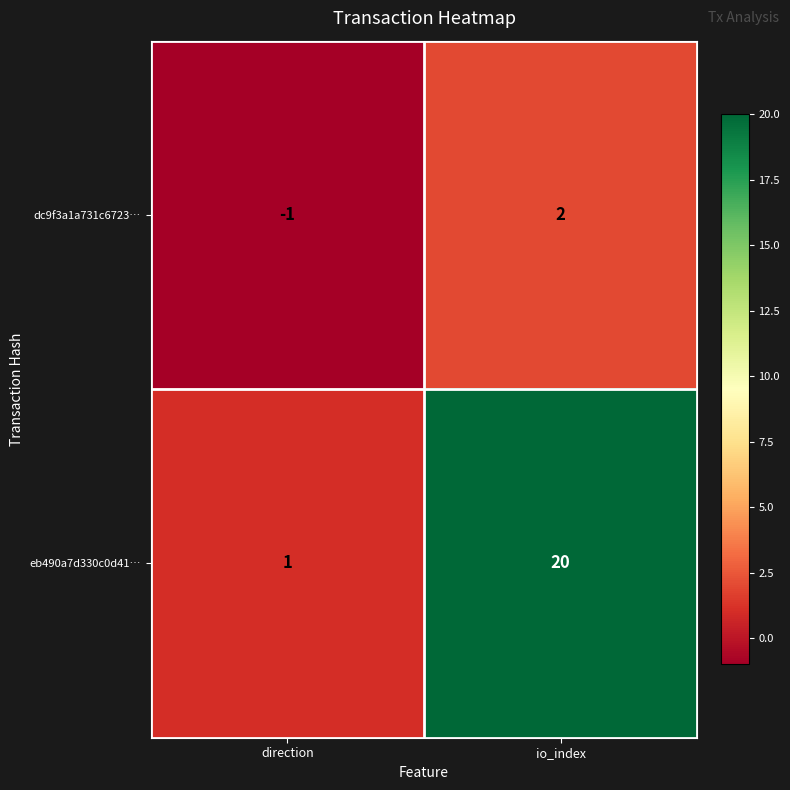

What is the difference between the highest and lowest values at io_index?

18